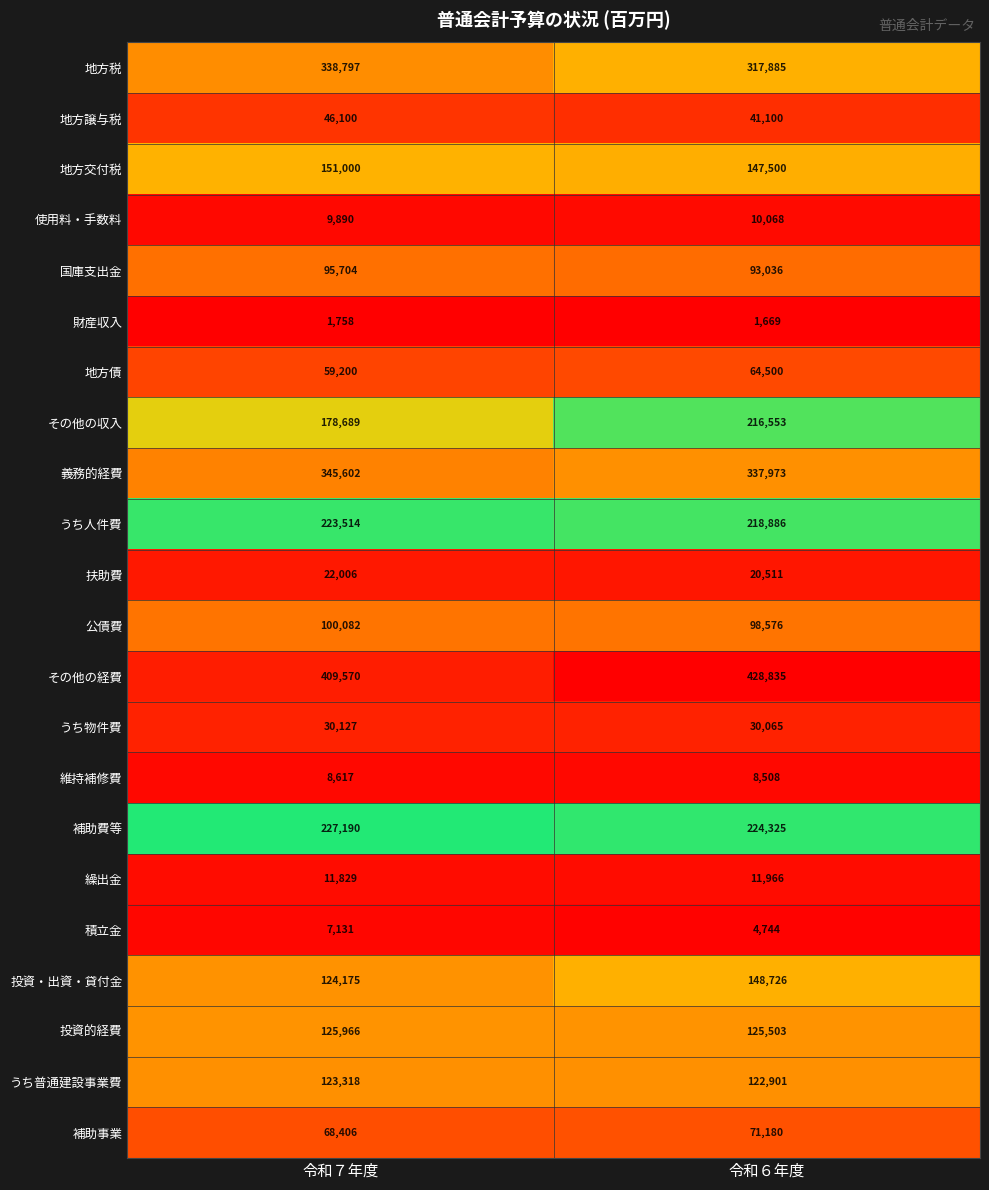

Read the 義務的経費 value at 令和６年度, to the nearest 10.

337970